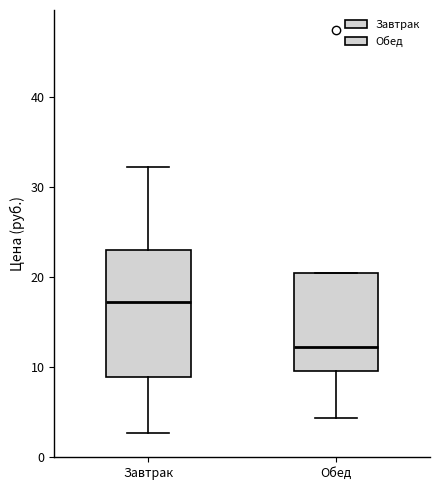

Reading left to right, read every box against the y-axis: the position of its median line, the range the box covers, and the ends of its whiskers. The values are not printed on the chart, so give them approximately, as read against the axis.

Завтрак: median 17, box 9 to 23, whiskers 3 to 32
Обед: median 12, box 10 to 20, whiskers 4 to 20